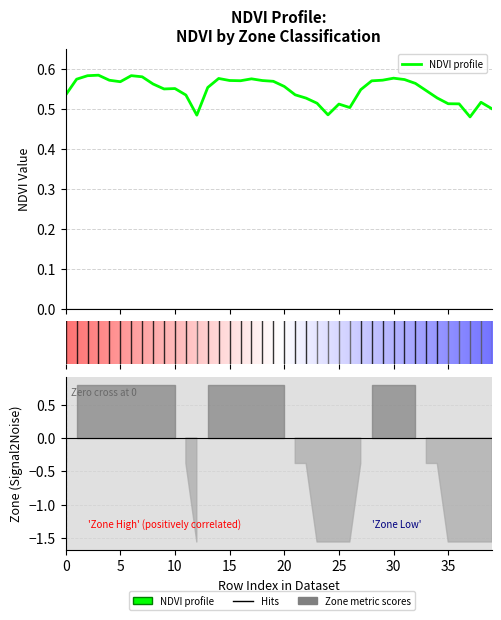

At which category does the data reach its first local valley?

5